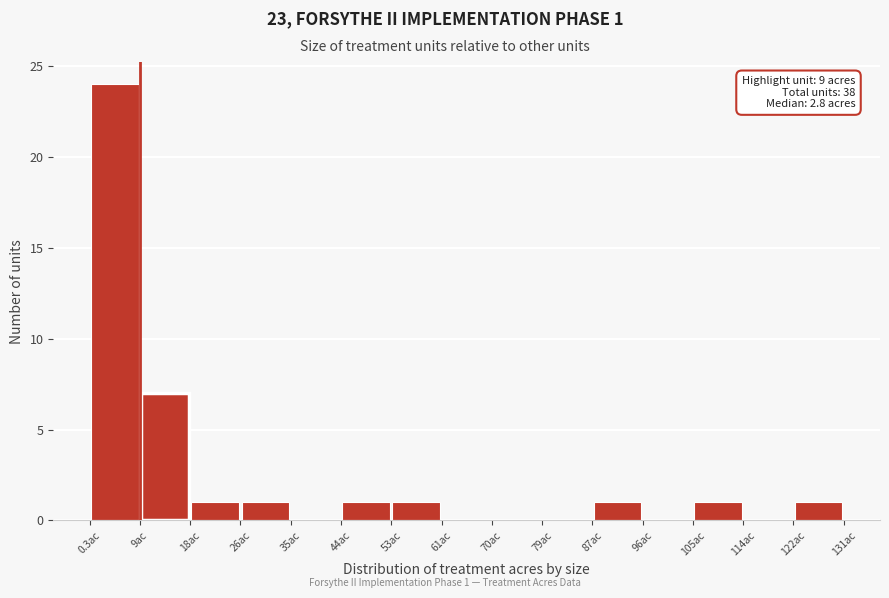

Which range on the x-axis has the tallest bar?

0 to 9